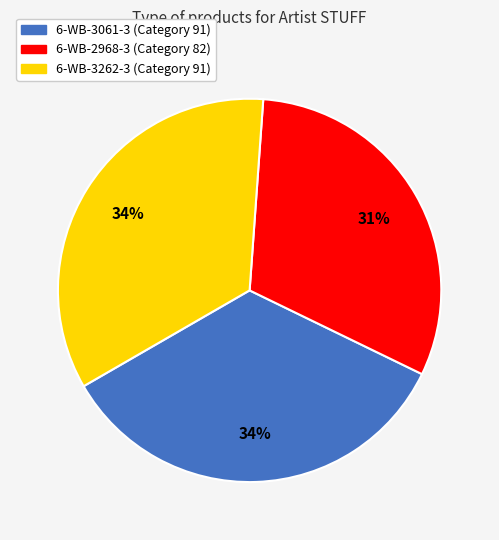

Is there any slice that represents more than half of the pie?

No